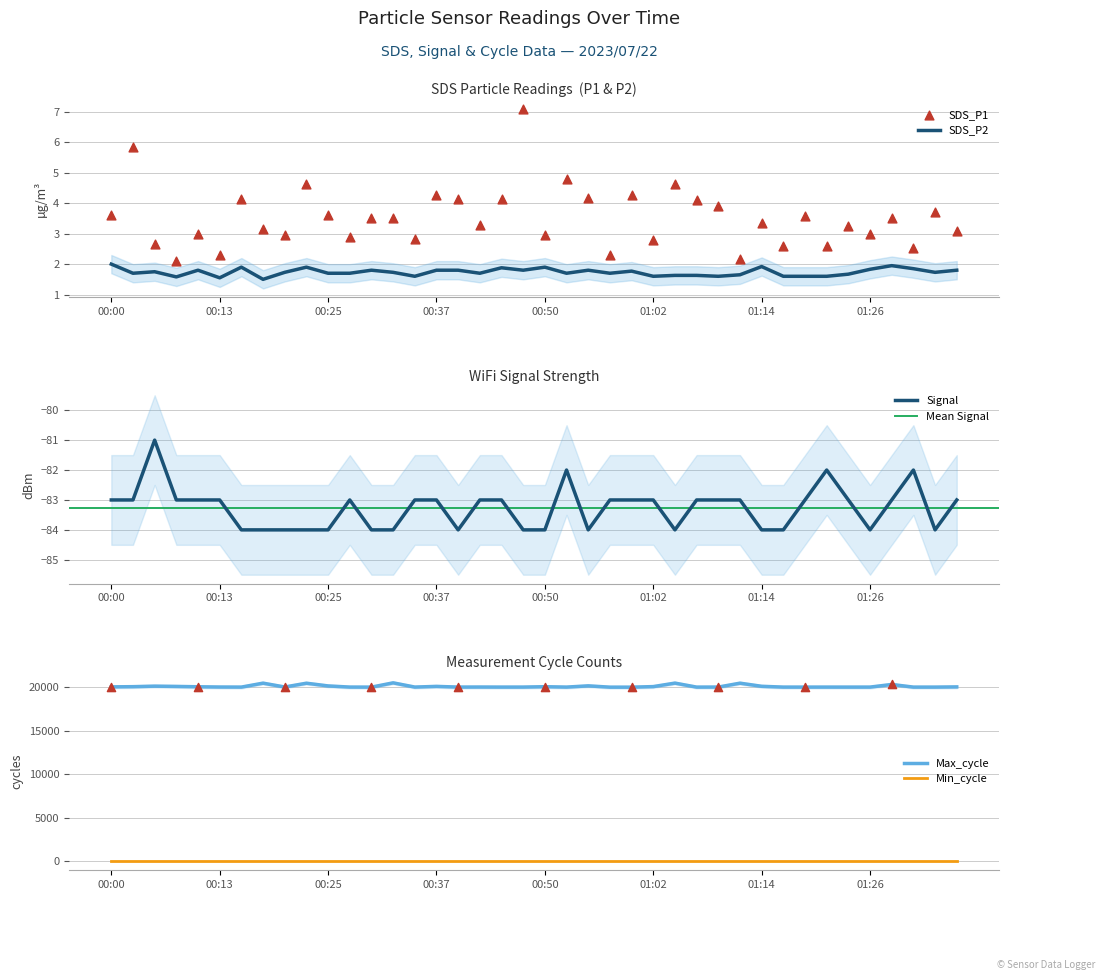

Which series has the largest total across all categories?

Max_cycle